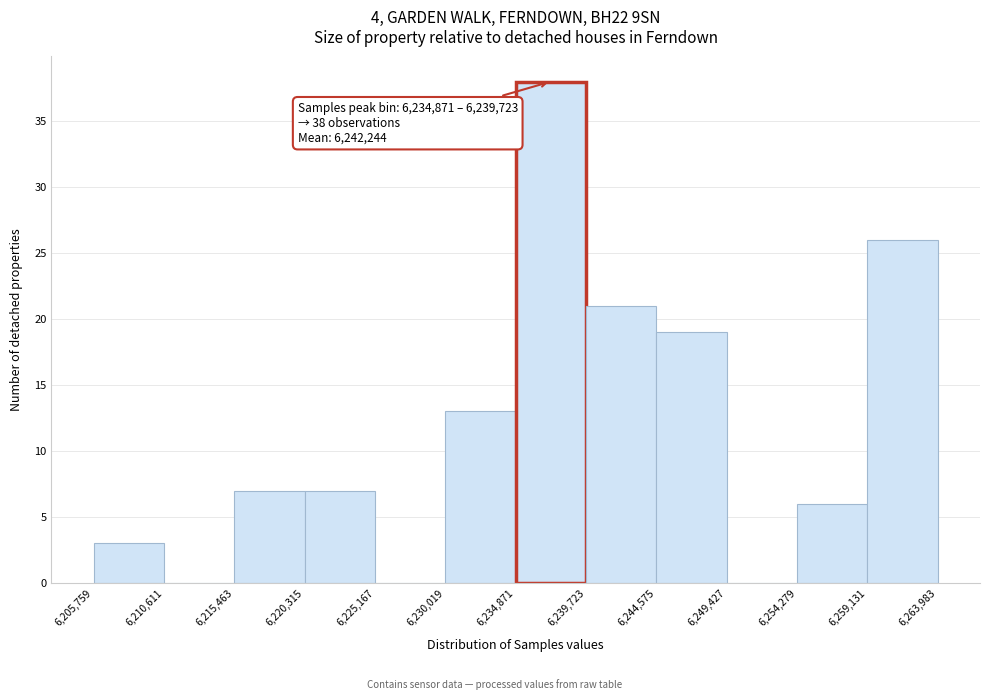

Over which range of the x-axis is the bar tallest?

6,234,871 to 6,239,723